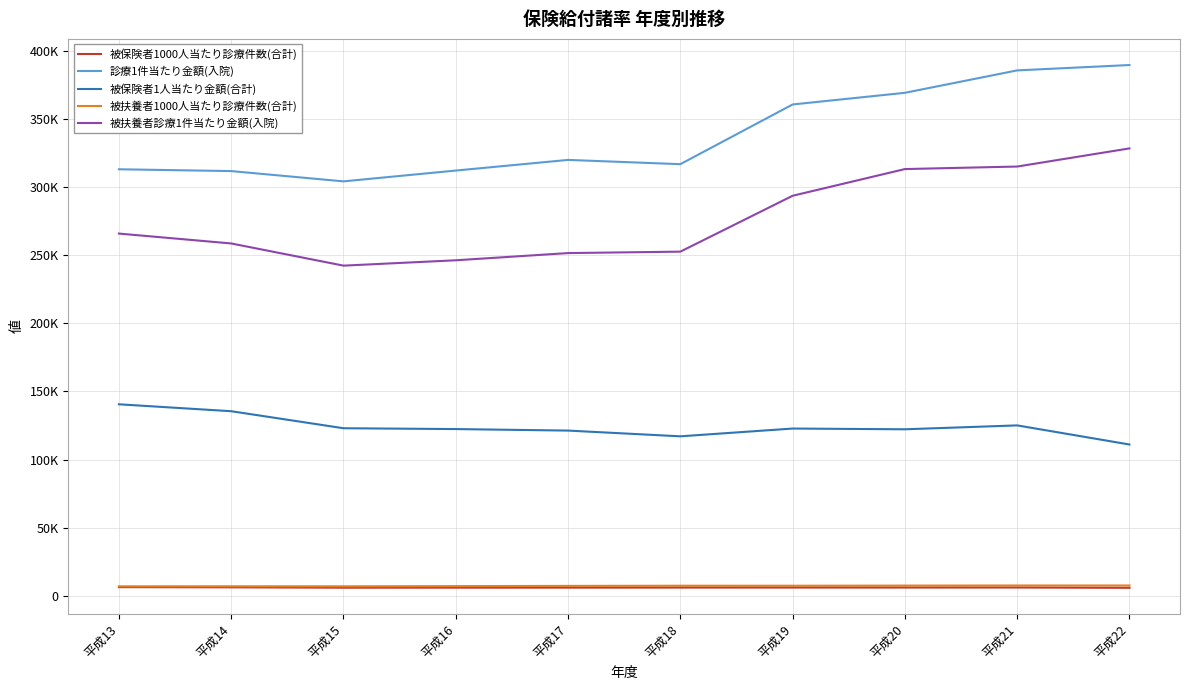

Does the chart have visible grid lines?

Yes